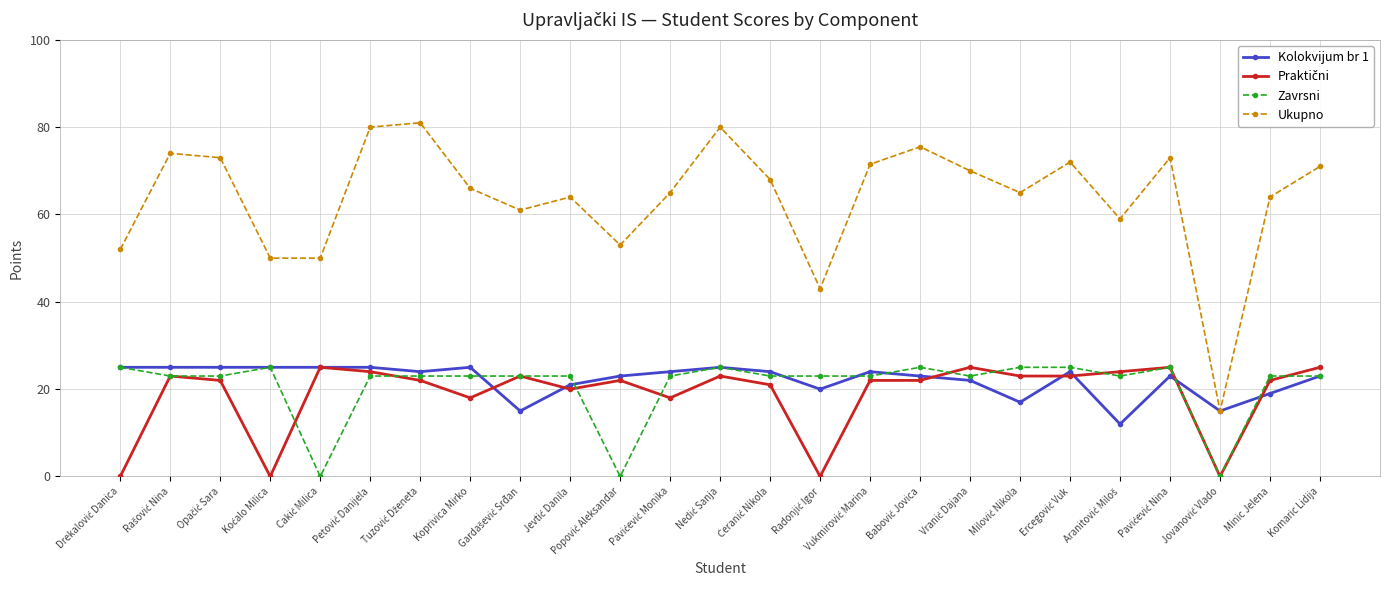

What is the greatest value displayed?

81.0